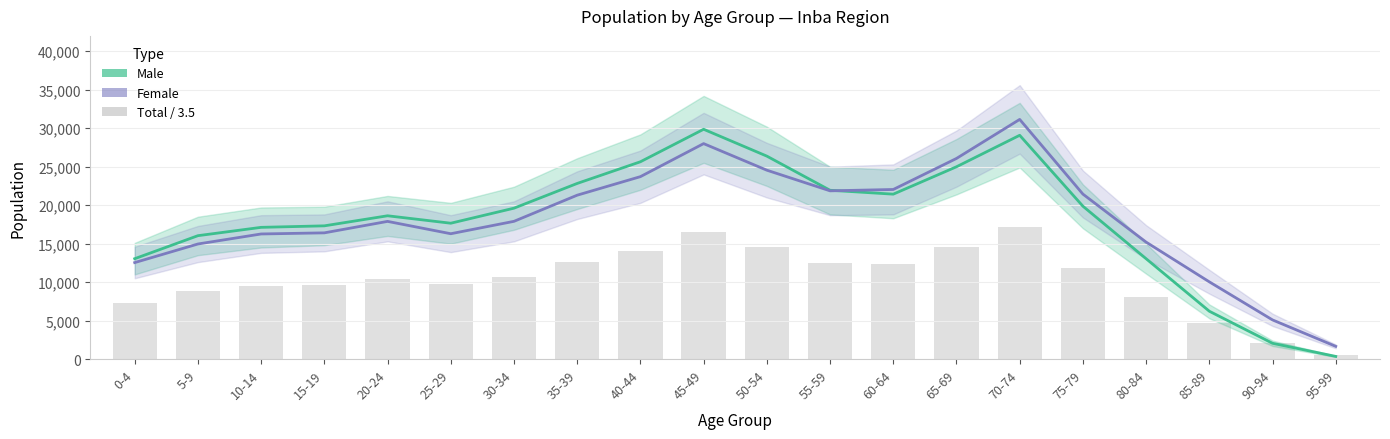

Reading left to right, what are all the values shown in this chart?

Male: 13045	16036	17119	17315	18623	17656	19610	22825	25642	29865	26375	21938	21432	24991	29083	19869	13043	6219	2053	346
Female: 12539	14956	16259	16404	17894	16290	17901	21299	23708	28000	24547	21864	22040	26072	31146	21440	15200	10036	5088	1655